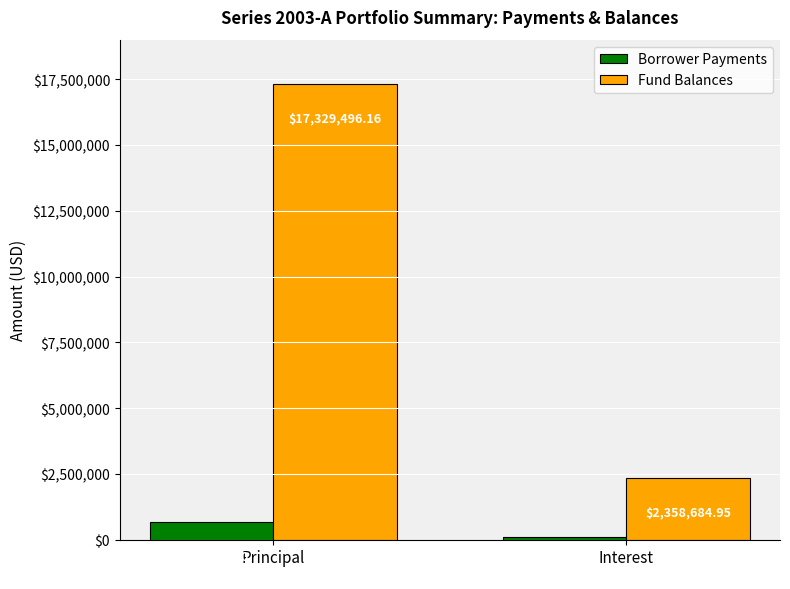

Which series changed the most between Principal and Interest?

Fund Balances